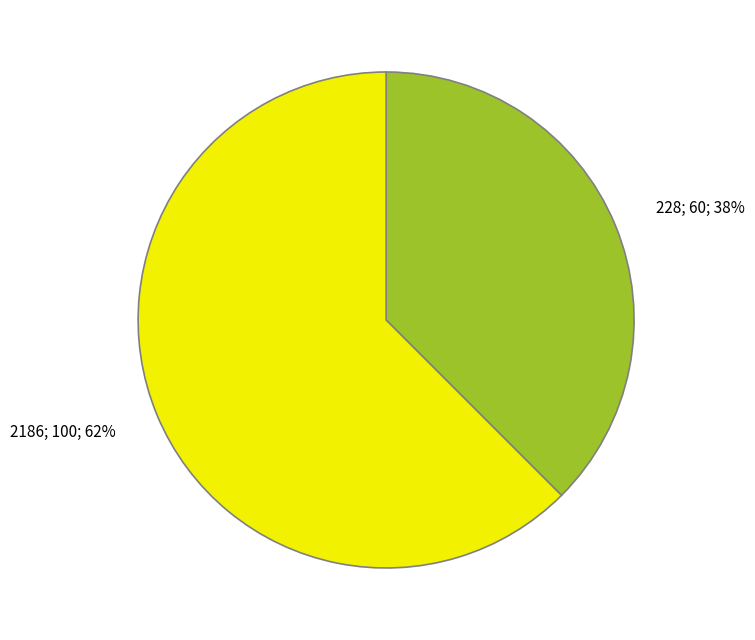

Is there a majority slice in this chart?

Yes